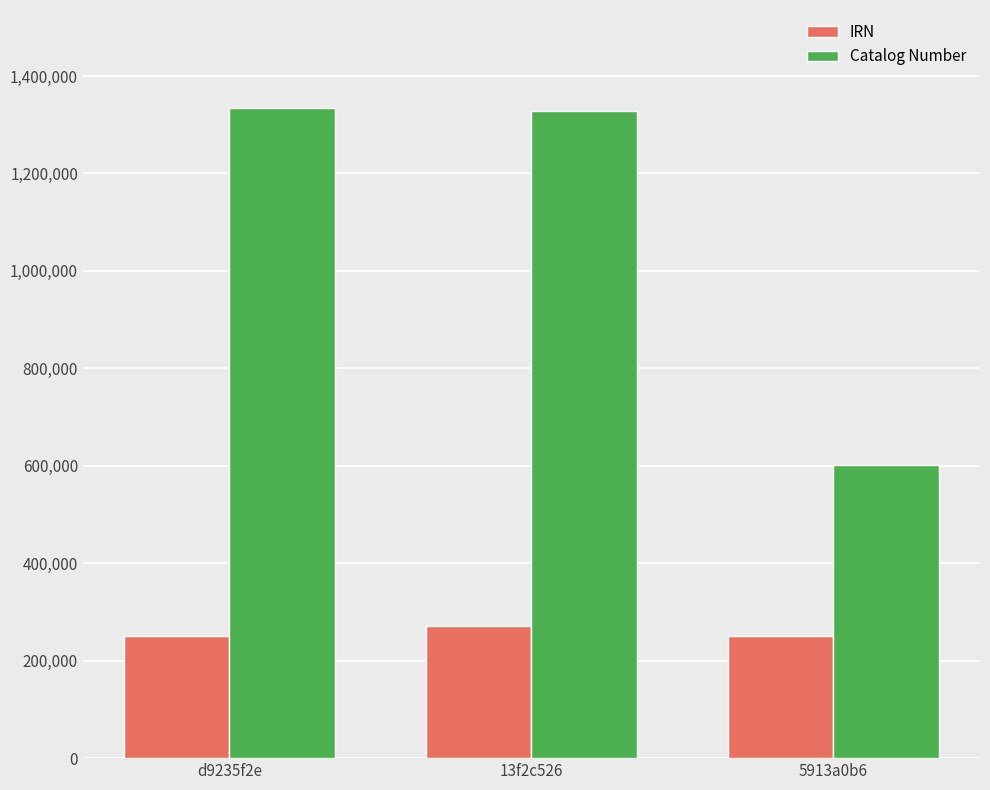

Which series has the largest total across all categories?

Catalog Number